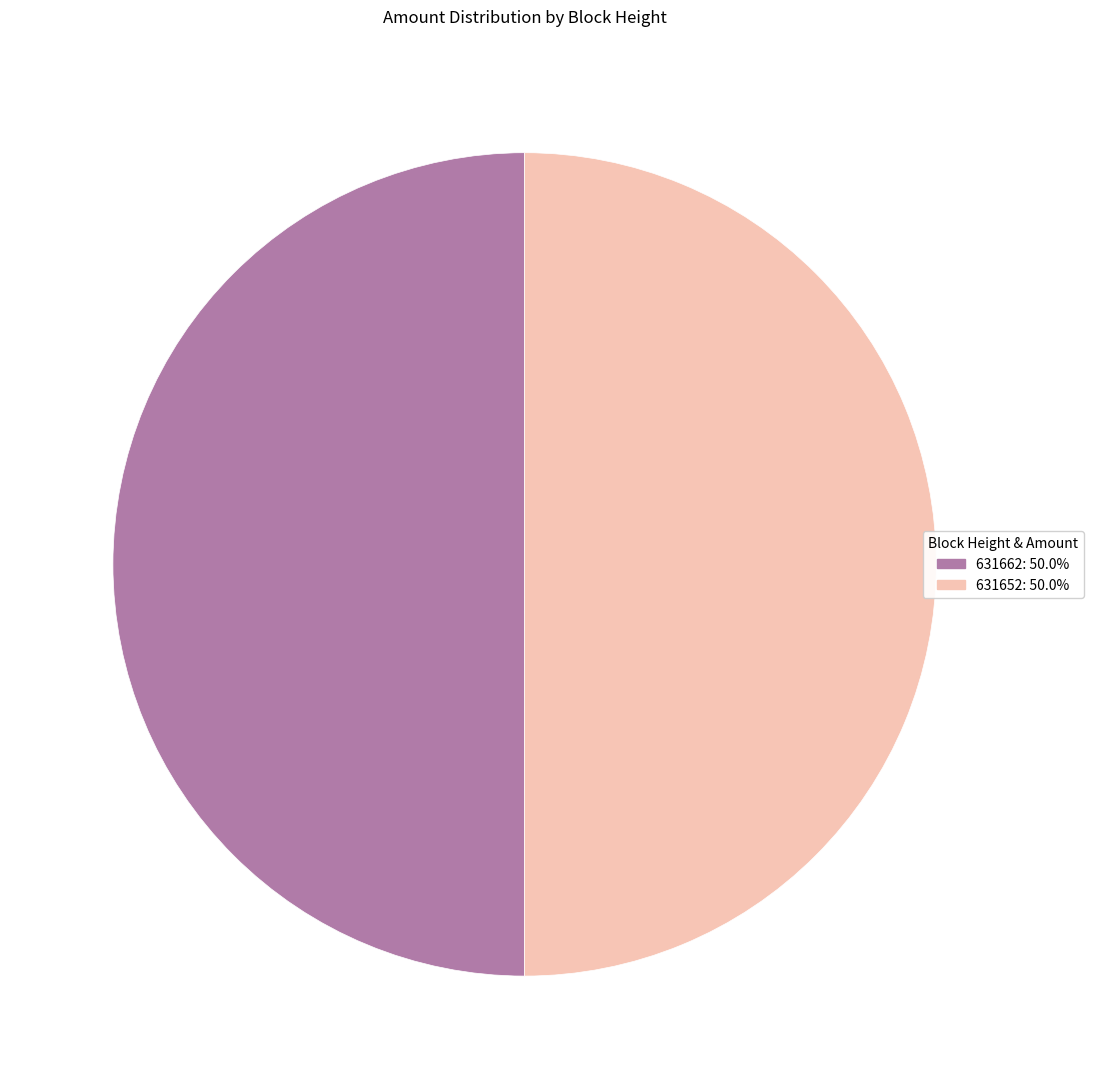

Approximately how many times larger is the value at 631662: 50.0% compared to 631652: 50.0%?

1.0